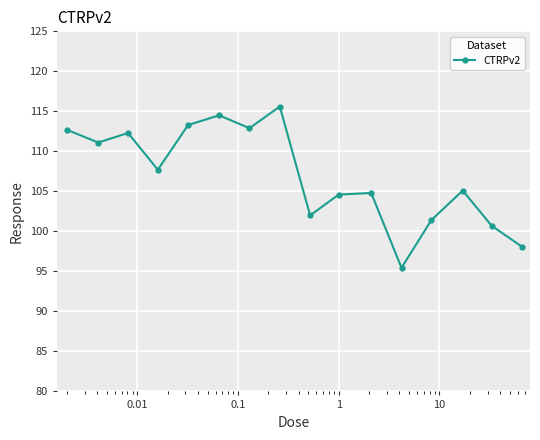

How many data points are less than 107?

8